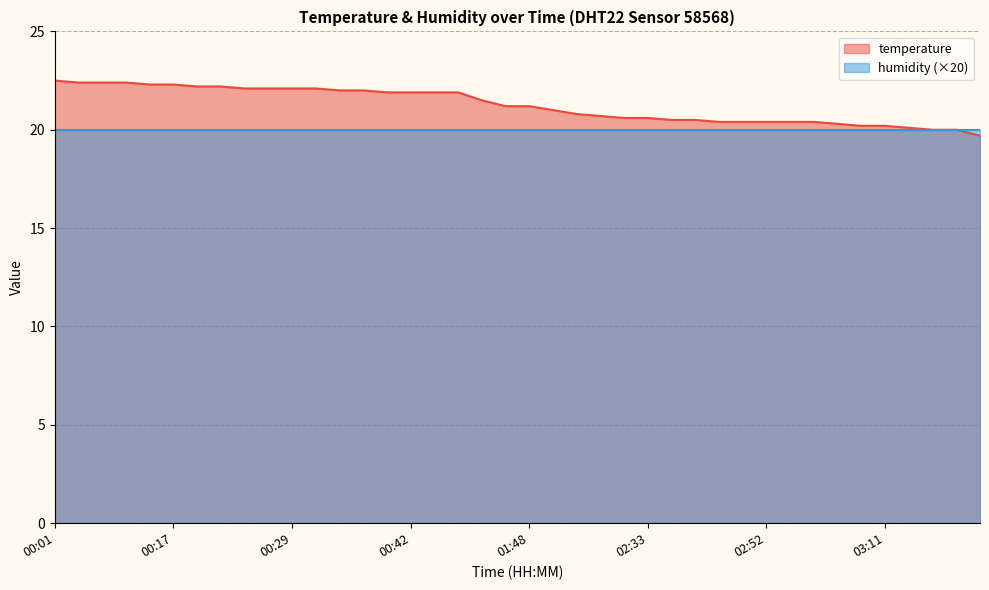

What is the value of the 28th point from the left?

20.5